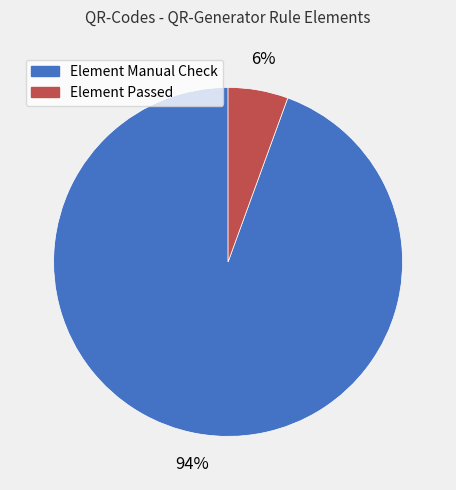

Do Element Passed and Element Manual Check together represent more than half of the pie?

Yes